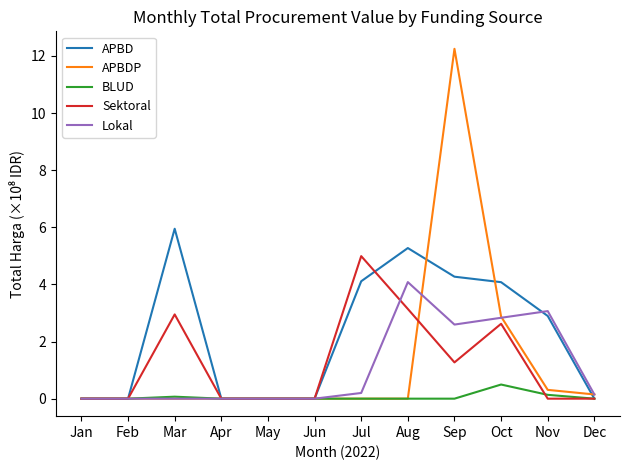

Is the value of BLUD at Apr greater than the value of APBD at Mar?

No